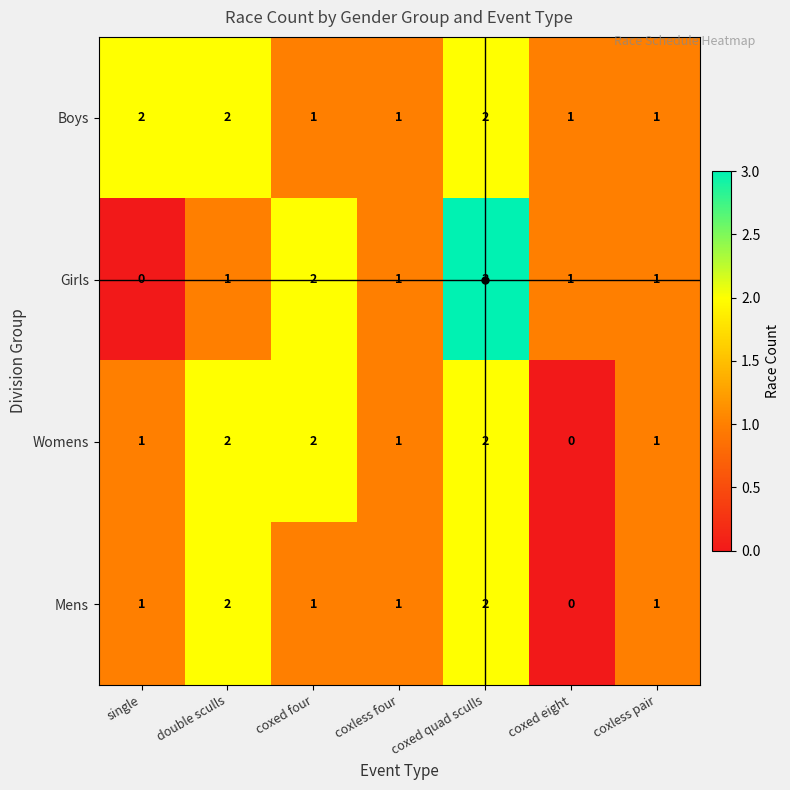

At which category is the sum across all series the highest?

coxed quad sculls